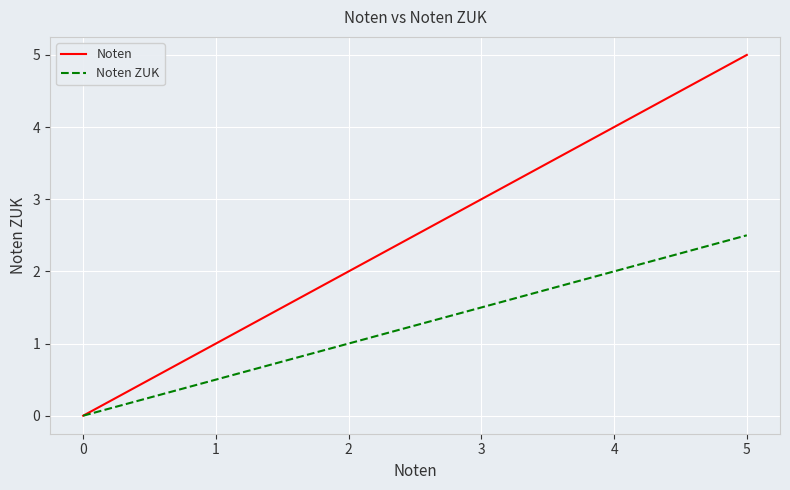

At which label is Noten ZUK closest to 1?

2